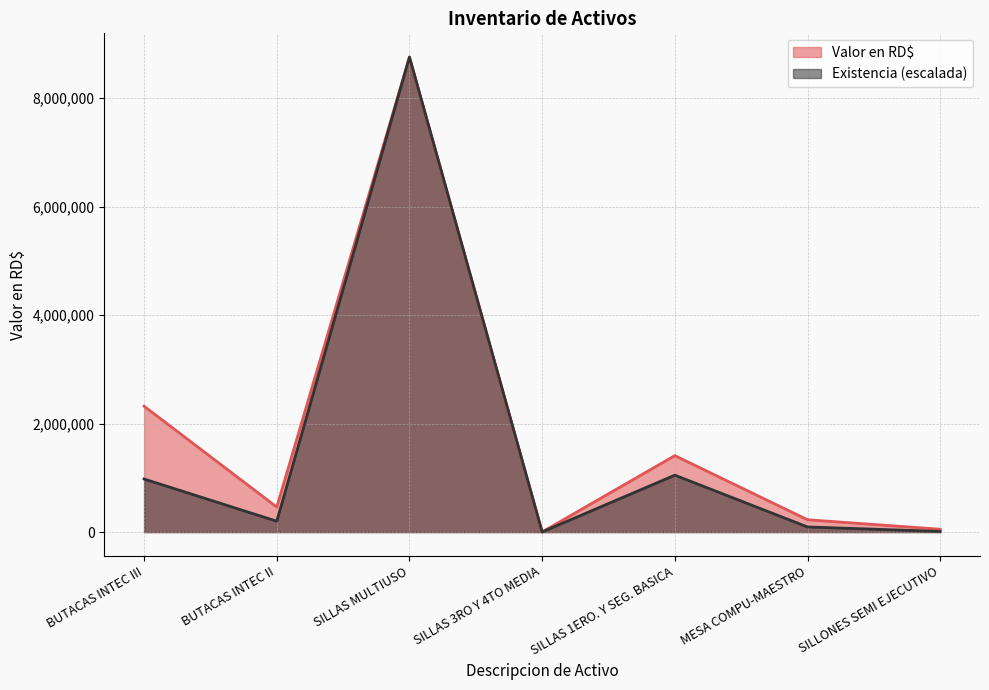

Which category has the highest value across all series?

SILLAS MULTIUSO